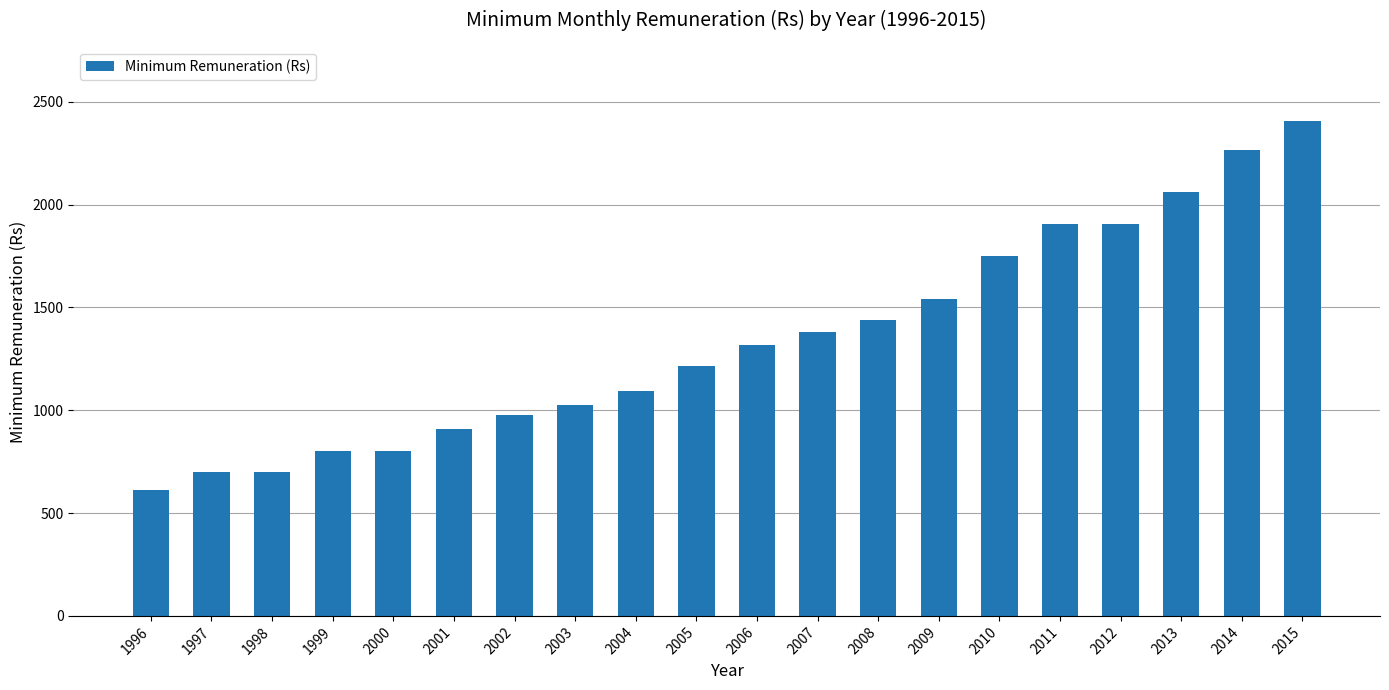

Which has a higher value, 1996 or 2006?

2006